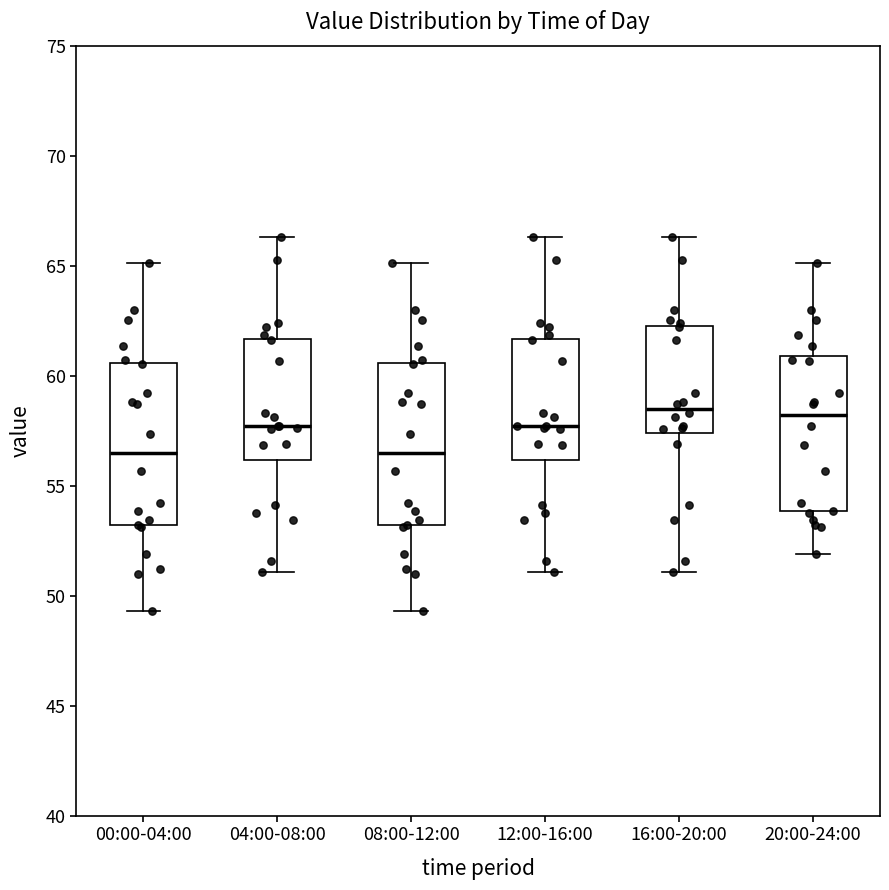

Reading left to right, transcribe this box plot: for each box, give where its median line is, the range the box spans, and where its two whiskers end, as read against the y-axis. The values are not printed on the chart, so give them approximately, as read against the axis.

00:00-04:00: median 56.5, box 53.0 to 60.5, whiskers 49.5 to 65.0
04:00-08:00: median 57.5, box 56.0 to 61.5, whiskers 51.0 to 66.5
08:00-12:00: median 56.5, box 53.0 to 60.5, whiskers 49.5 to 65.0
12:00-16:00: median 57.5, box 56.0 to 61.5, whiskers 51.0 to 66.5
16:00-20:00: median 58.5, box 57.5 to 62.5, whiskers 51.0 to 66.5
20:00-24:00: median 58.0, box 54.0 to 61.0, whiskers 52.0 to 65.0